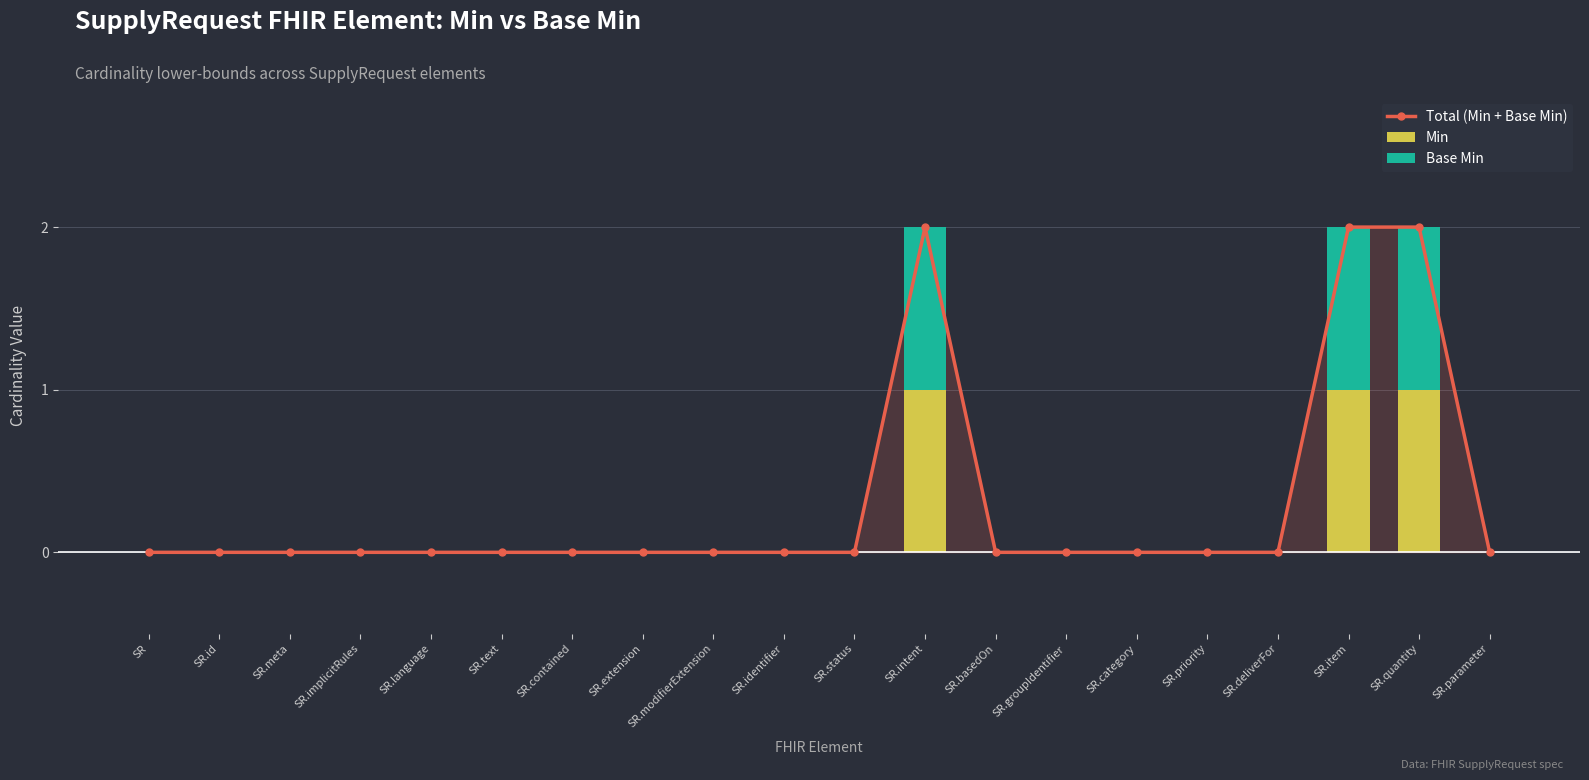

How many data points does each series have?

20